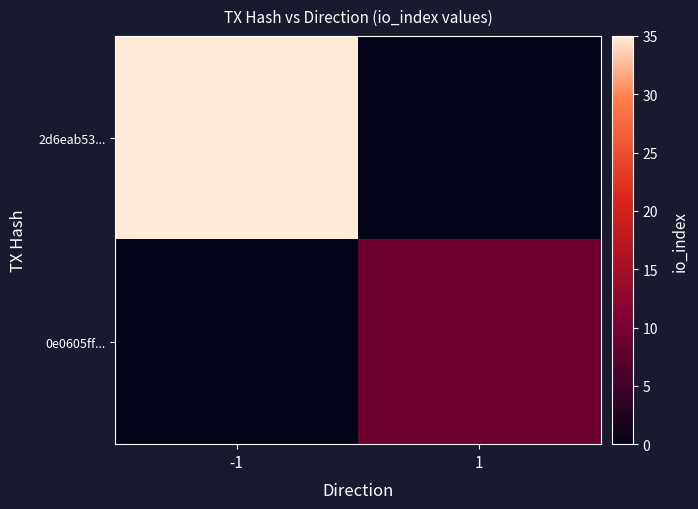

Which series has the widest spread of values?

2d6eab53...